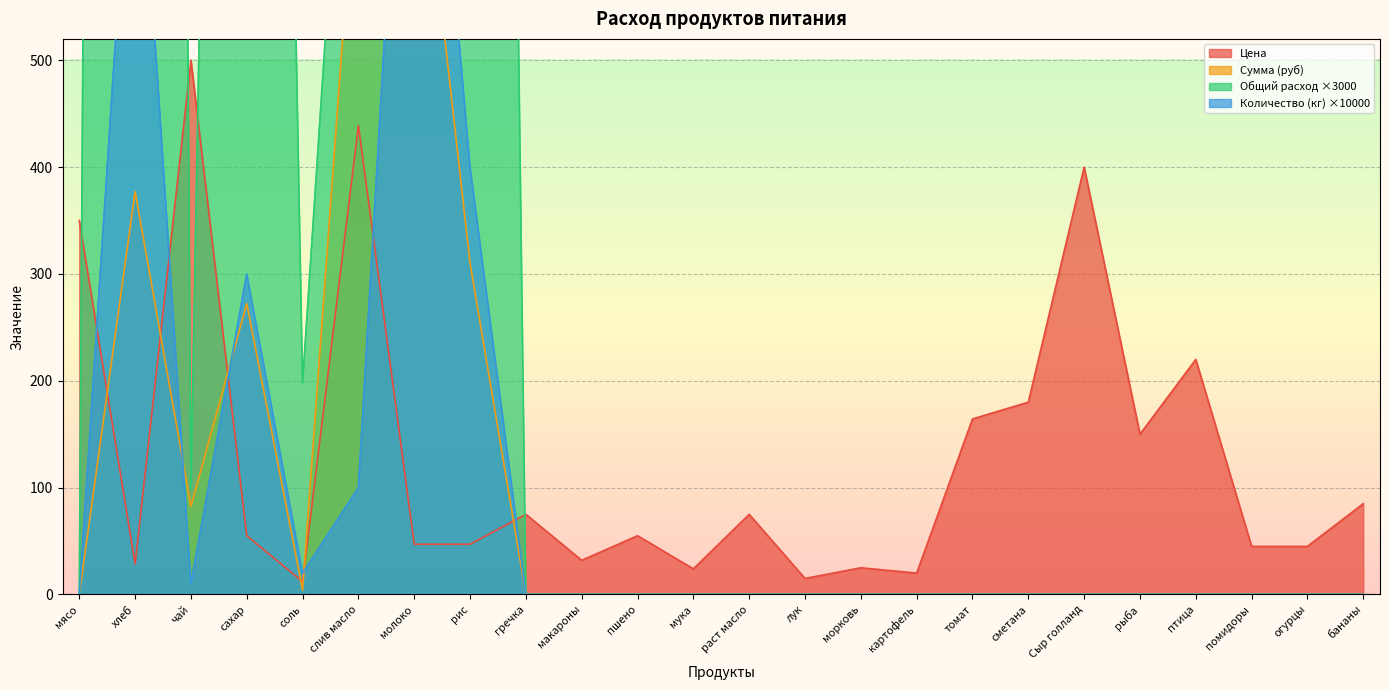

List the labels in order of Количество (кг) value, largest first.

молоко, хлеб, рис, сахар, слив масло, соль, чай, мясо, гречка, макароны, пшено, мука, раст масло, лук, морковь, картофель, томат, сметана, Сыр голланд, рыба, птица, помидоры, огурцы, бананы